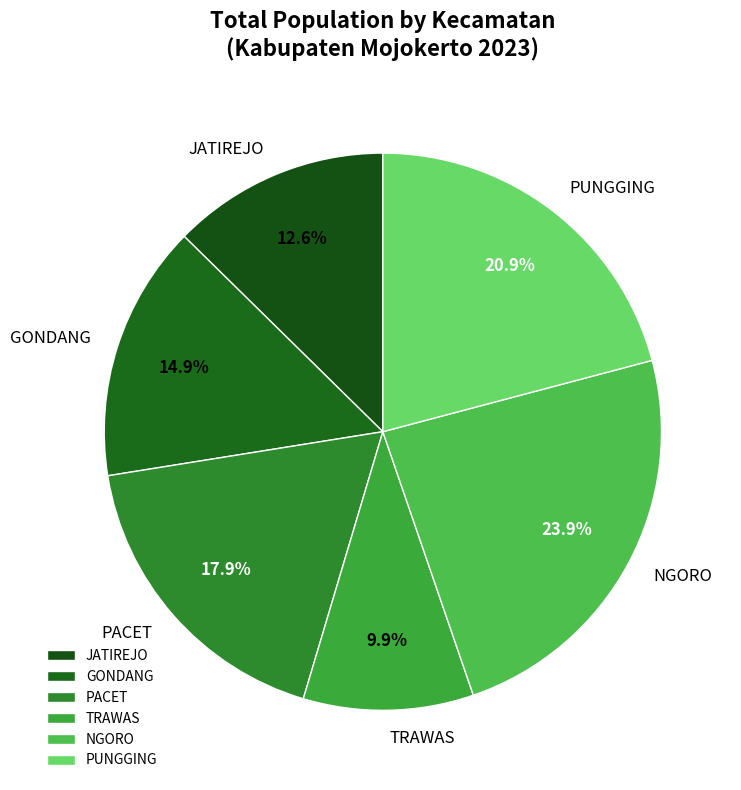

How many slices are in this pie chart?

6